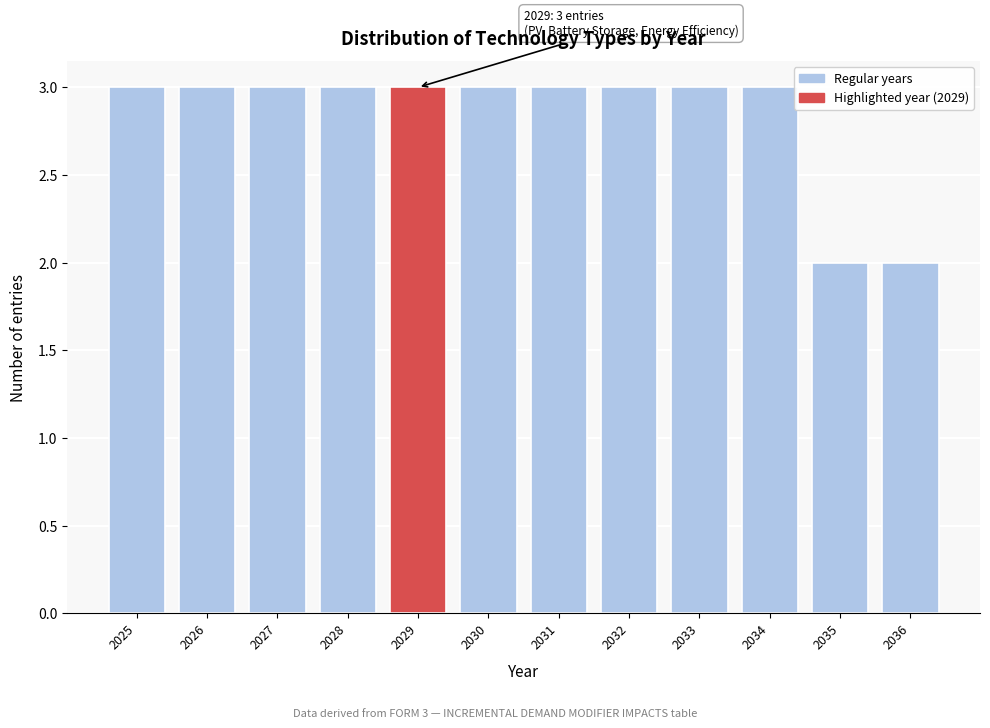

Reading left to right, extract all data points from this chart.

2025=3	2026=3	2027=3	2028=3	2029=3	2030=3	2031=3	2032=3	2033=3	2034=3	2035=2	2036=2